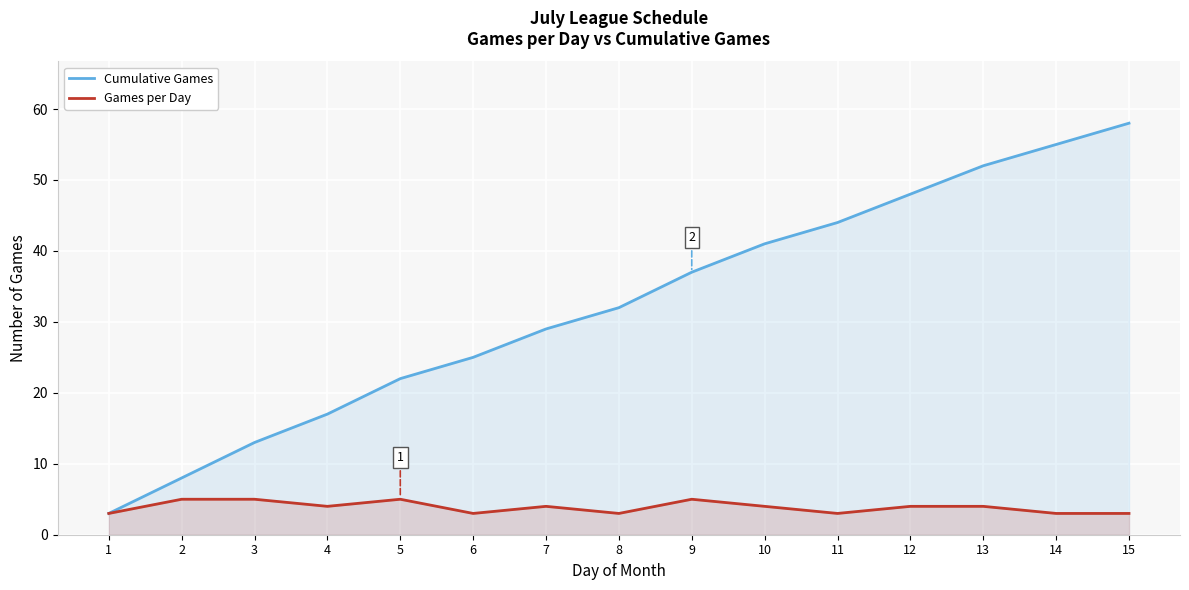

What is the difference between the highest and lowest values at 3?

8